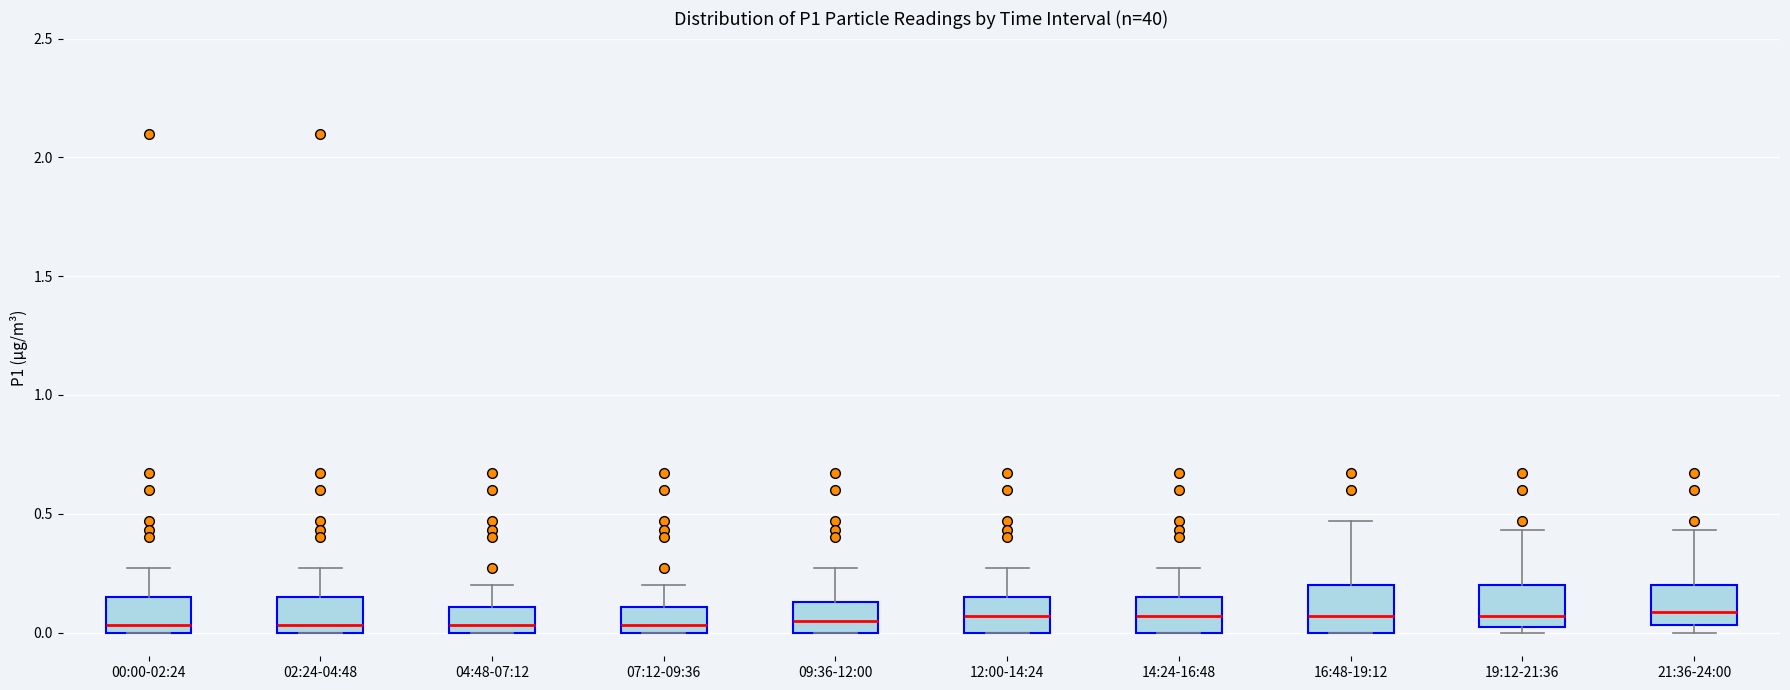

Reading left to right, transcribe this box plot: for each box, give where its median line is, the range the box spans, and where its two whiskers end, as read against the y-axis. The values are not printed on the chart, so give them approximately, as read against the axis.

00:00-02:24: median 0.05, box 0.00 to 0.15, whiskers 0.00 to 0.25
02:24-04:48: median 0.05, box 0.00 to 0.15, whiskers 0.00 to 0.25
04:48-07:12: median 0.05, box 0.00 to 0.10, whiskers 0.00 to 0.20
07:12-09:36: median 0.05, box 0.00 to 0.10, whiskers 0.00 to 0.20
09:36-12:00: median 0.05, box 0.00 to 0.15, whiskers 0.00 to 0.25
12:00-14:24: median 0.05, box 0.00 to 0.15, whiskers 0.00 to 0.25
14:24-16:48: median 0.05, box 0.00 to 0.15, whiskers 0.00 to 0.25
16:48-19:12: median 0.05, box 0.00 to 0.20, whiskers 0.00 to 0.45
19:12-21:36: median 0.05, box 0.00 to 0.20, whiskers 0.00 (just below the box's lower edge) to 0.45
21:36-24:00: median 0.10, box 0.05 to 0.20, whiskers 0.00 to 0.45